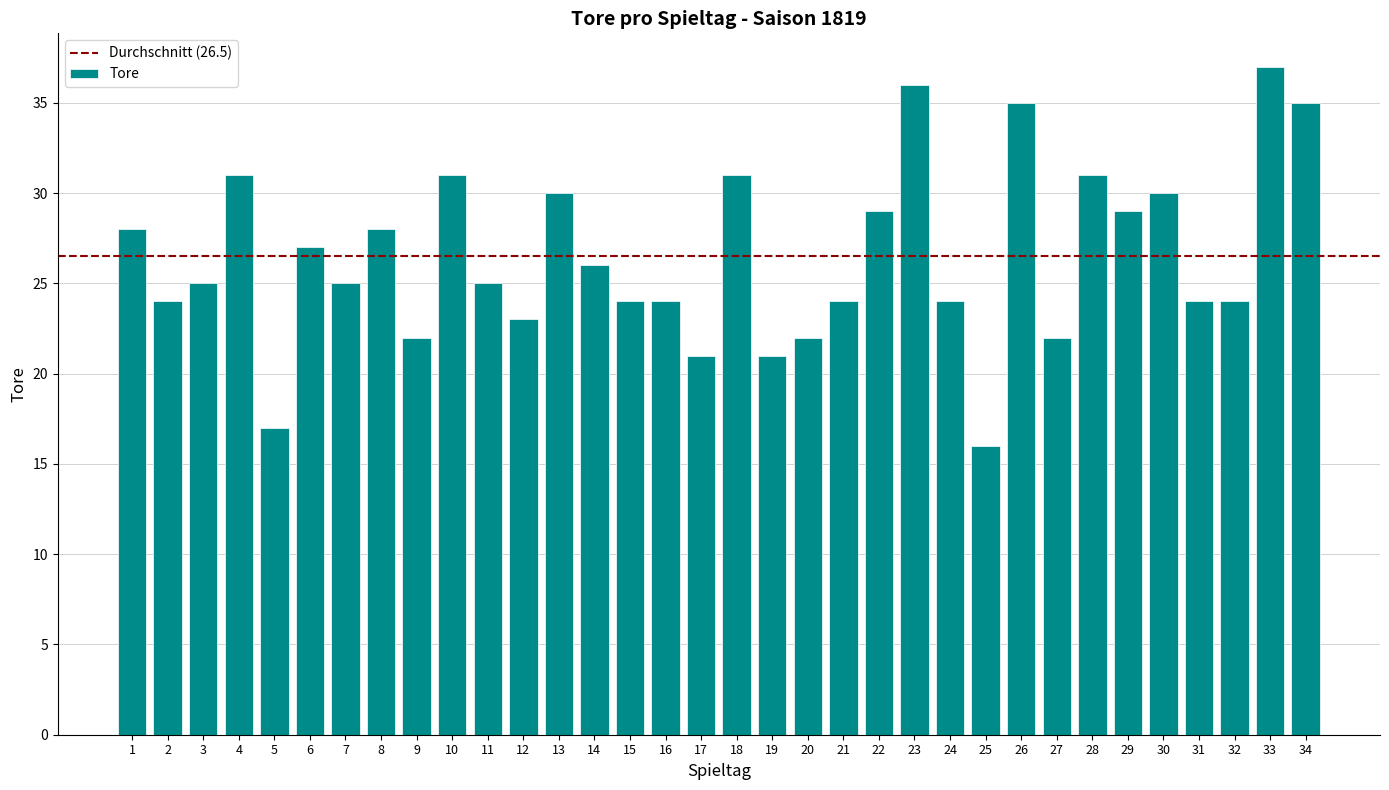

Reading left to right, what are all the values shown in this chart?

1=28	2=24	3=25	4=31	5=17	6=27	7=25	8=28	9=22	10=31	11=25	12=23	13=30	14=26	15=24	16=24	17=21	18=31	19=21	20=22	21=24	22=29	23=36	24=24	25=16	26=35	27=22	28=31	29=29	30=30	31=24	32=24	33=37	34=35